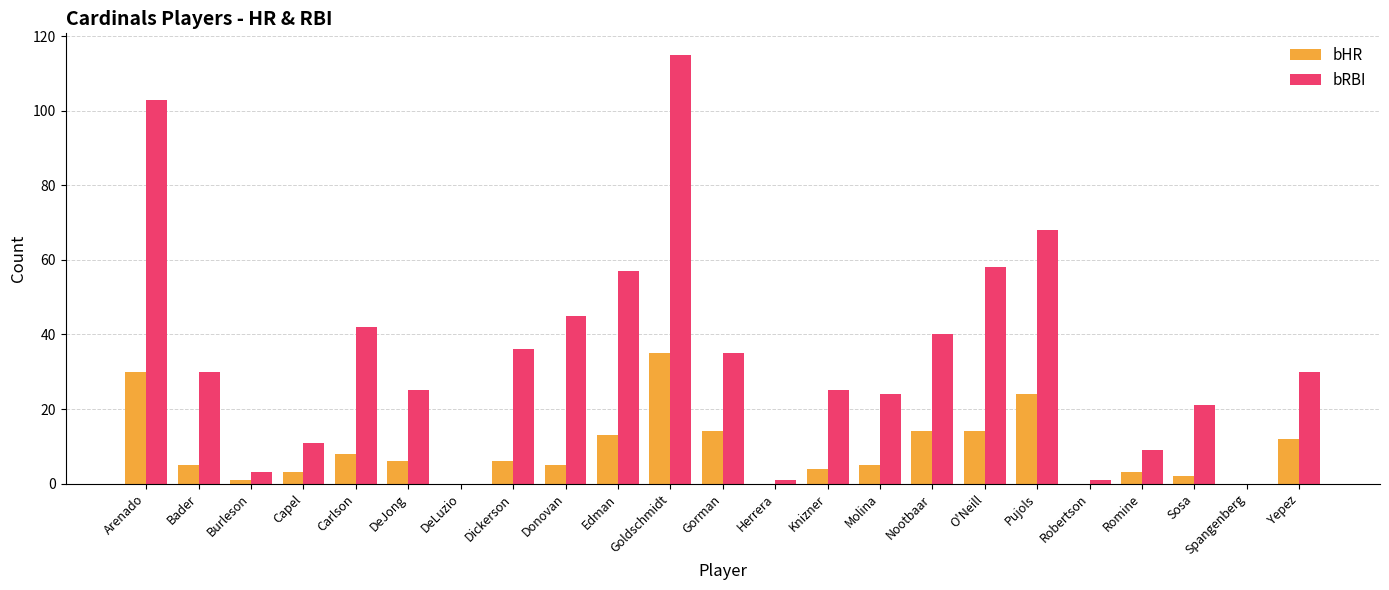

How many categories are shown in the chart?

23